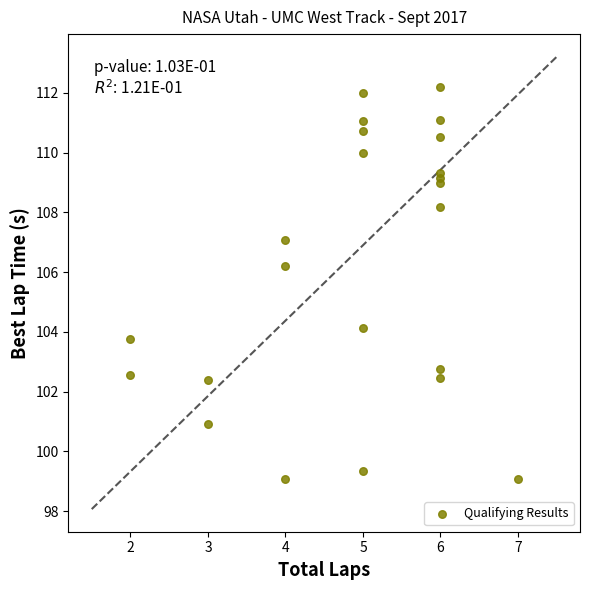

What Y value in the scatter plot is closest to 105?

104.1